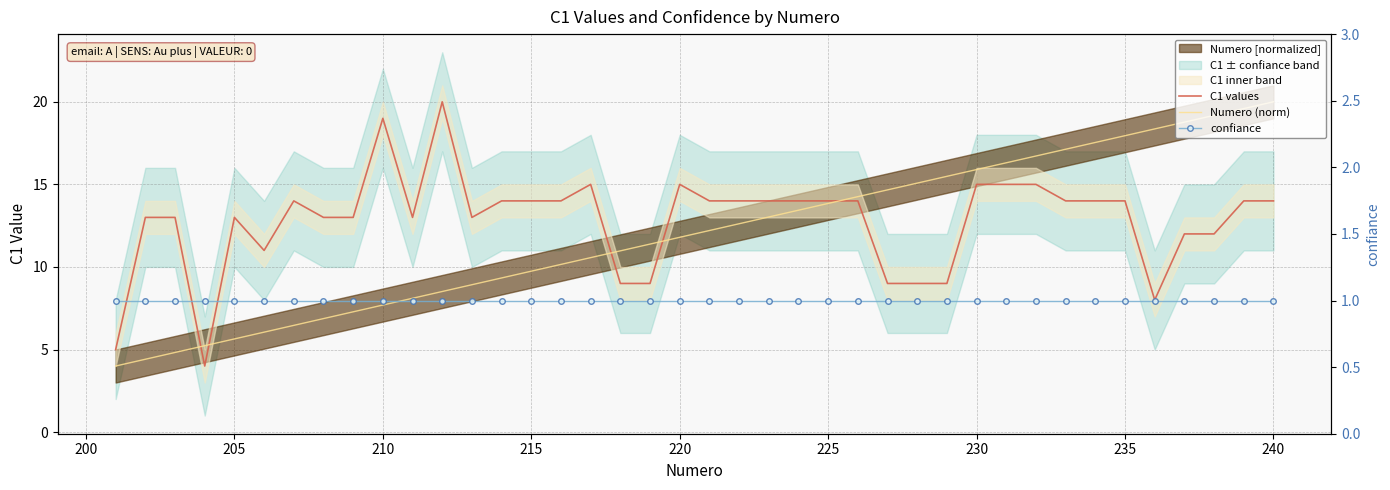

True or false: confiance and C1 values intersect in this chart.

False